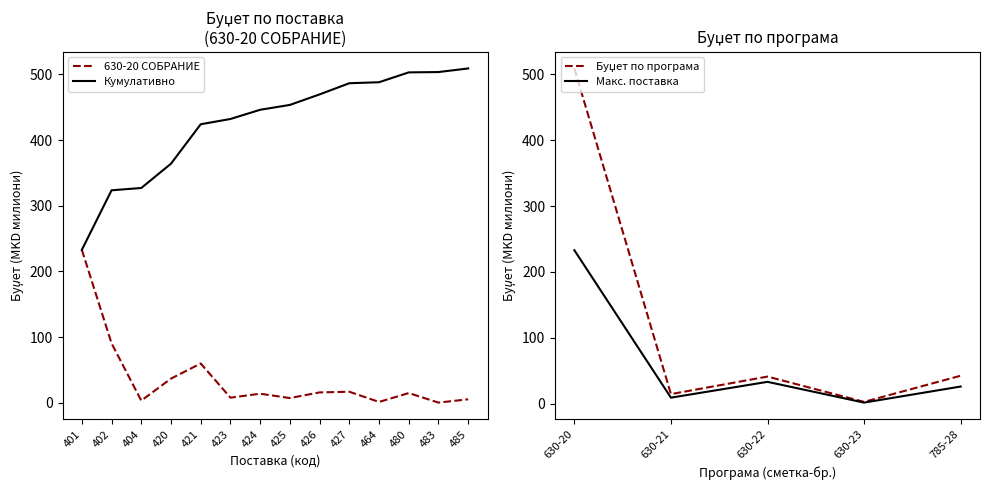

How many points are higher than both their immediate neighbors (excluding endpoints)?

4